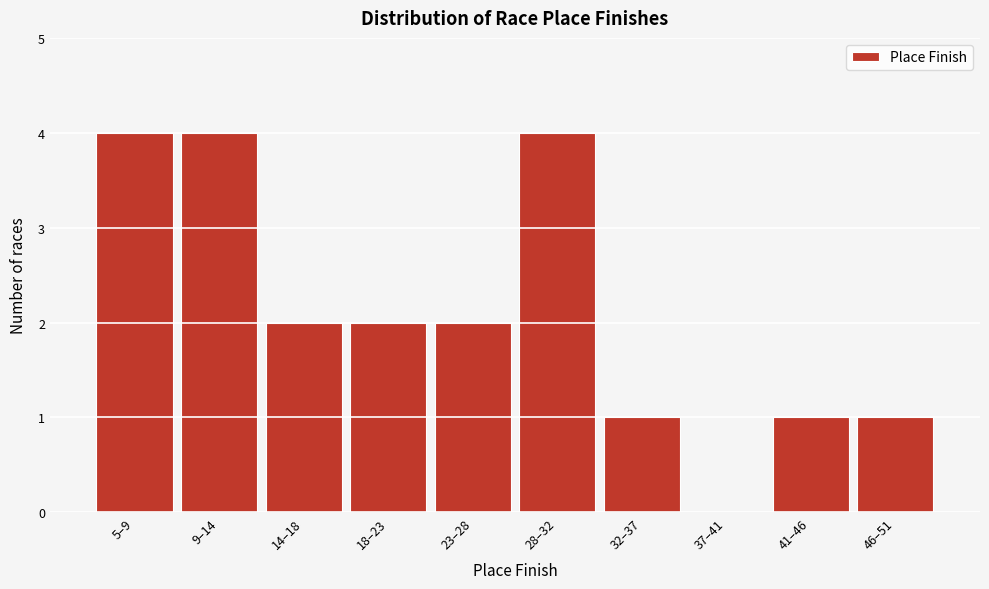

Reading left to right, transcribe all the data shown in this chart.

5–9=4	9–14=4	14–18=2	18–23=2	23–28=2	28–32=4	32–37=1	37–41=0	41–46=1	46–51=1